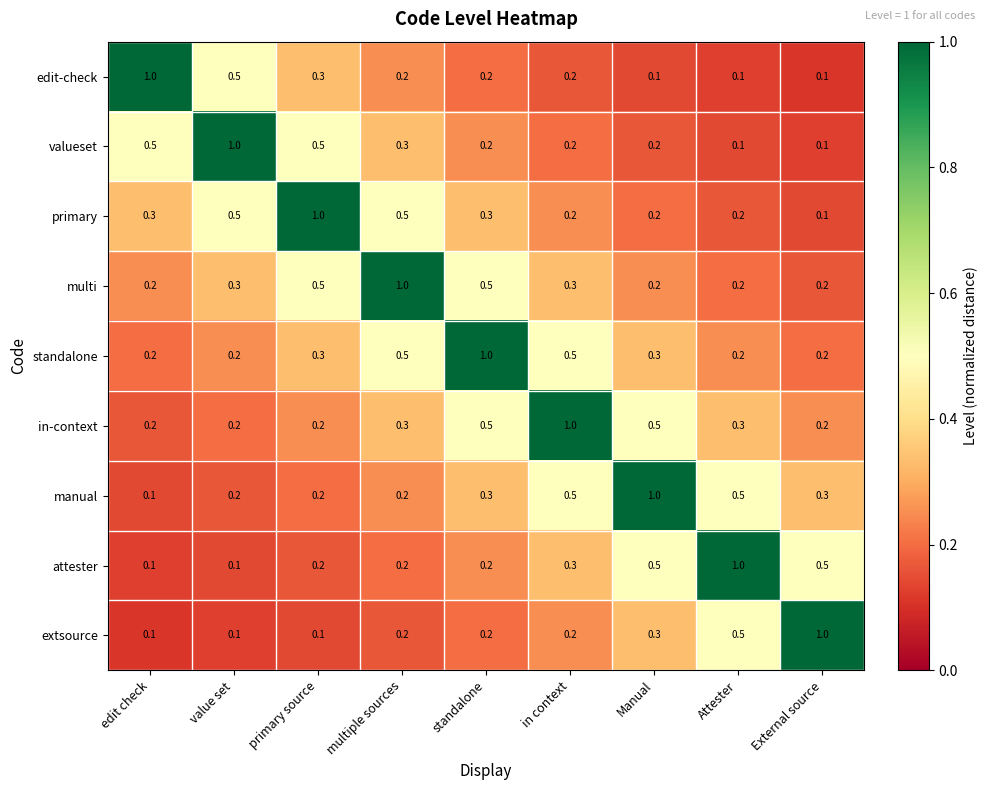

Is it true that primary equals 0.2 at Attester?

True